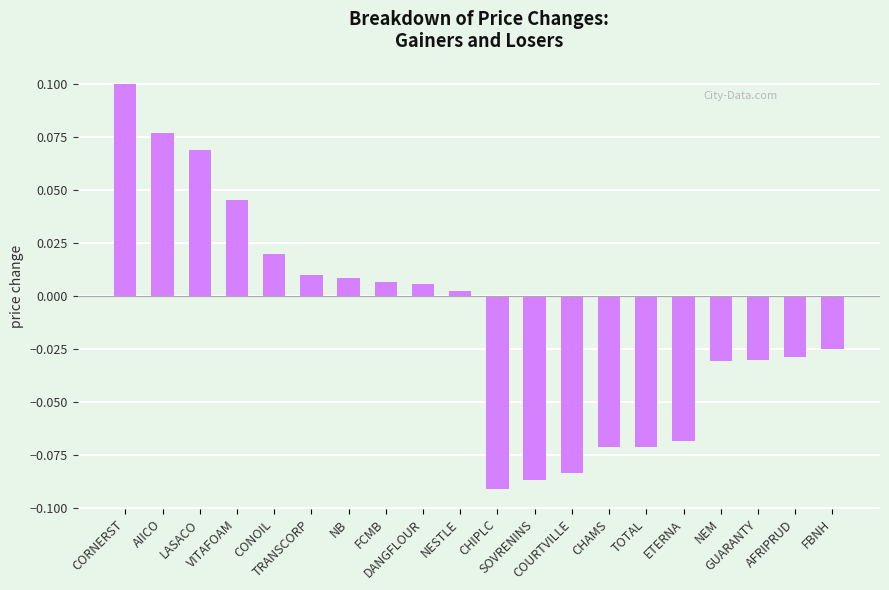

True or false: the data shows 0.1 at AIICO.

True